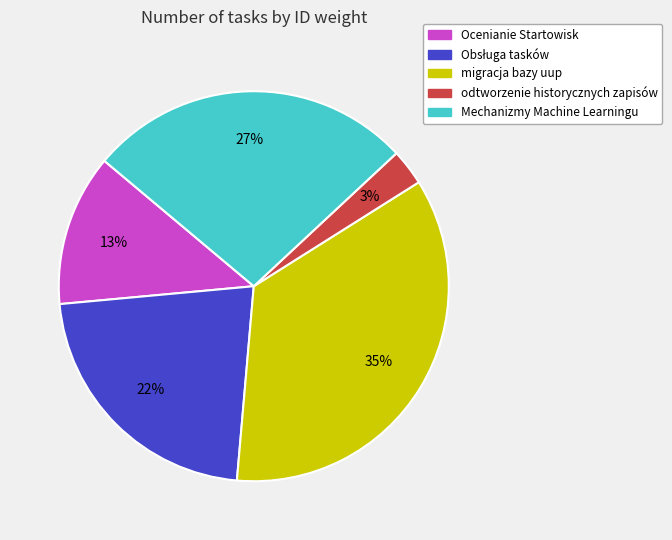

Does Ocenianie Startowisk represent more than half of the total?

No